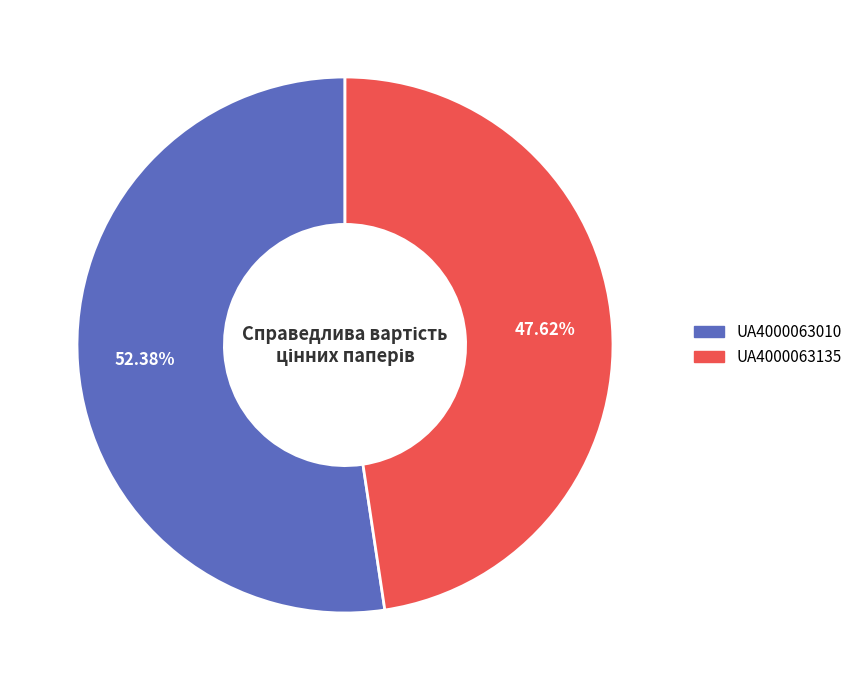

To the nearest percent, what is the difference between the UA4000063010 and UA4000063135 slice percentages?

5%